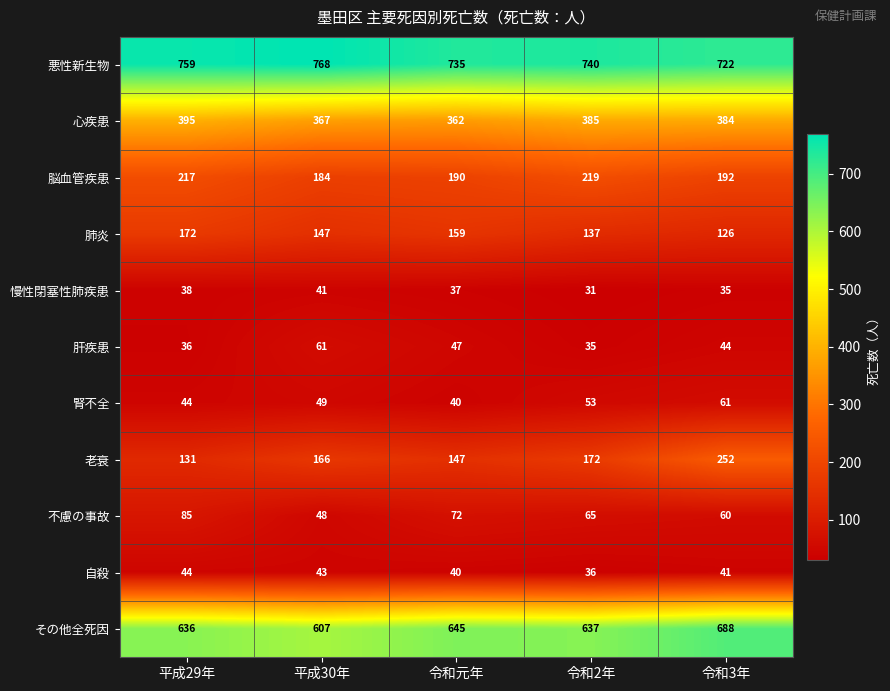

True or false: 腎不全 has a value of 25 at 令和2年.

False